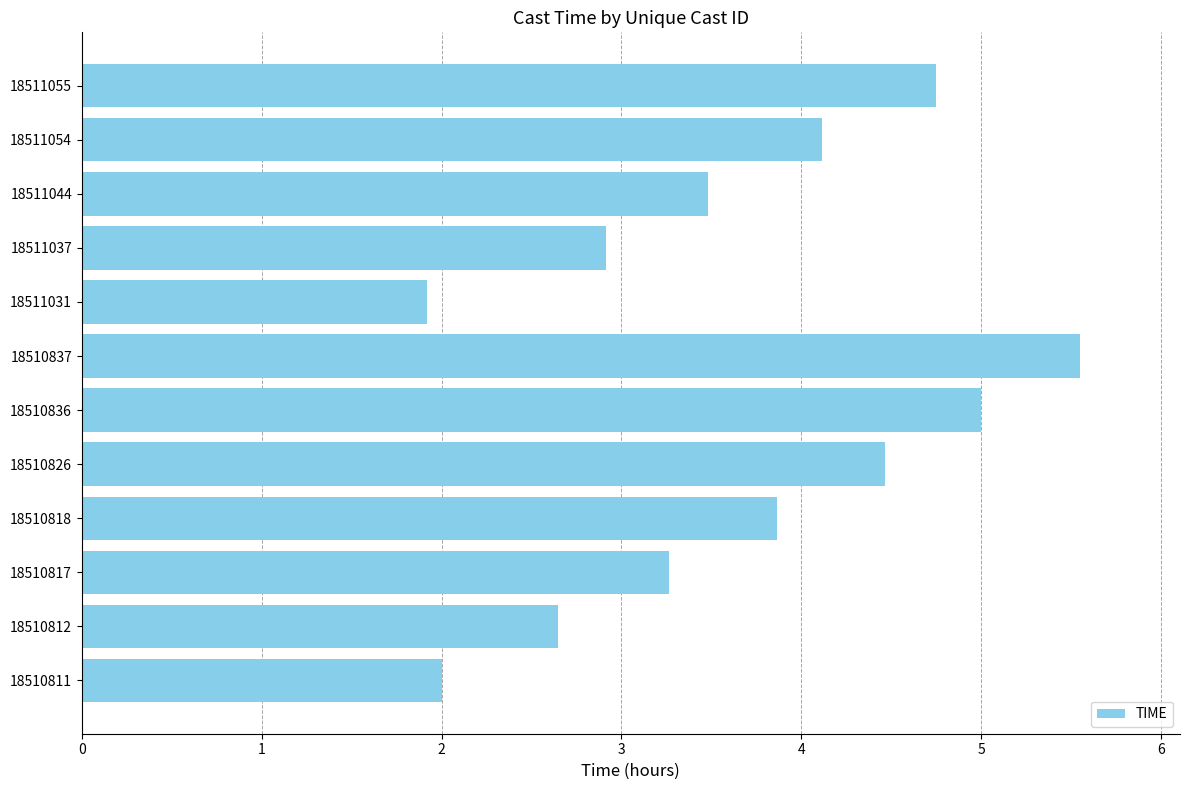

Rank the categories by value from highest to lowest.

18510837, 18510836, 18511055, 18510826, 18511054, 18510818, 18511044, 18510817, 18511037, 18510812, 18510811, 18511031